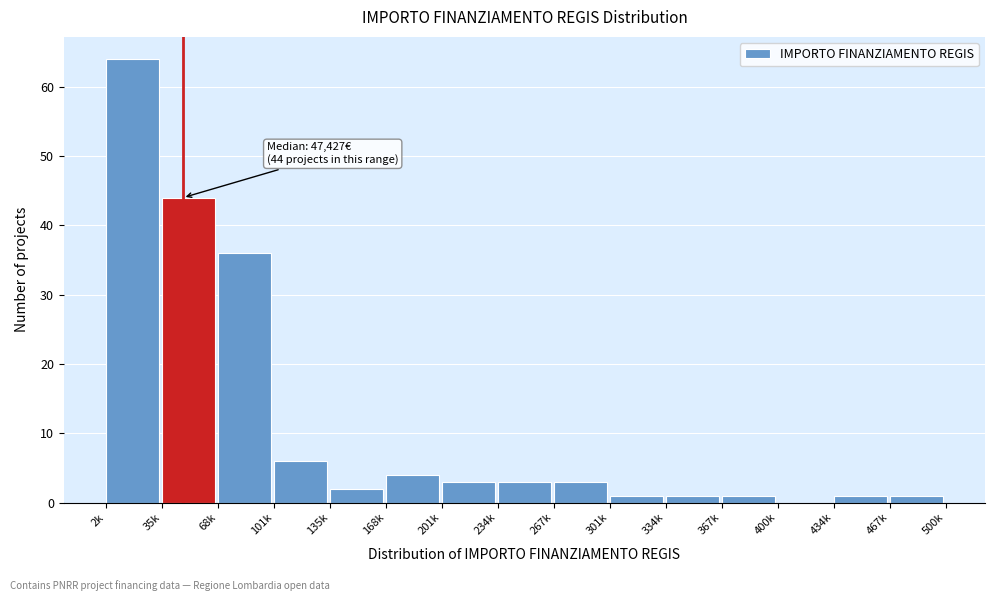

Reading right to left, list all the values displayed in this chart.

467k=1	434k=1	400k=0	367k=1	334k=1	301k=1	267k=3	234k=3	201k=3	168k=4	135k=2	101k=6	68k=36	35k=44	2k=64